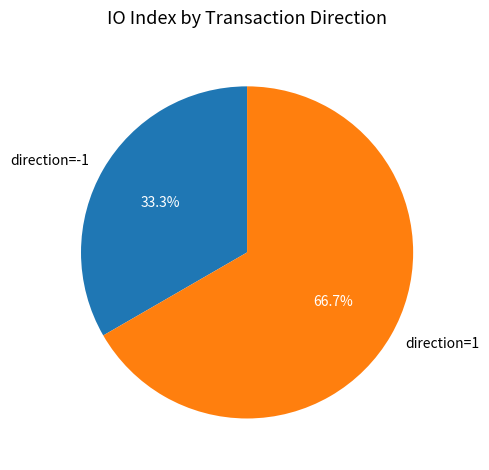

To the nearest percent, what is the average slice percentage?

50%